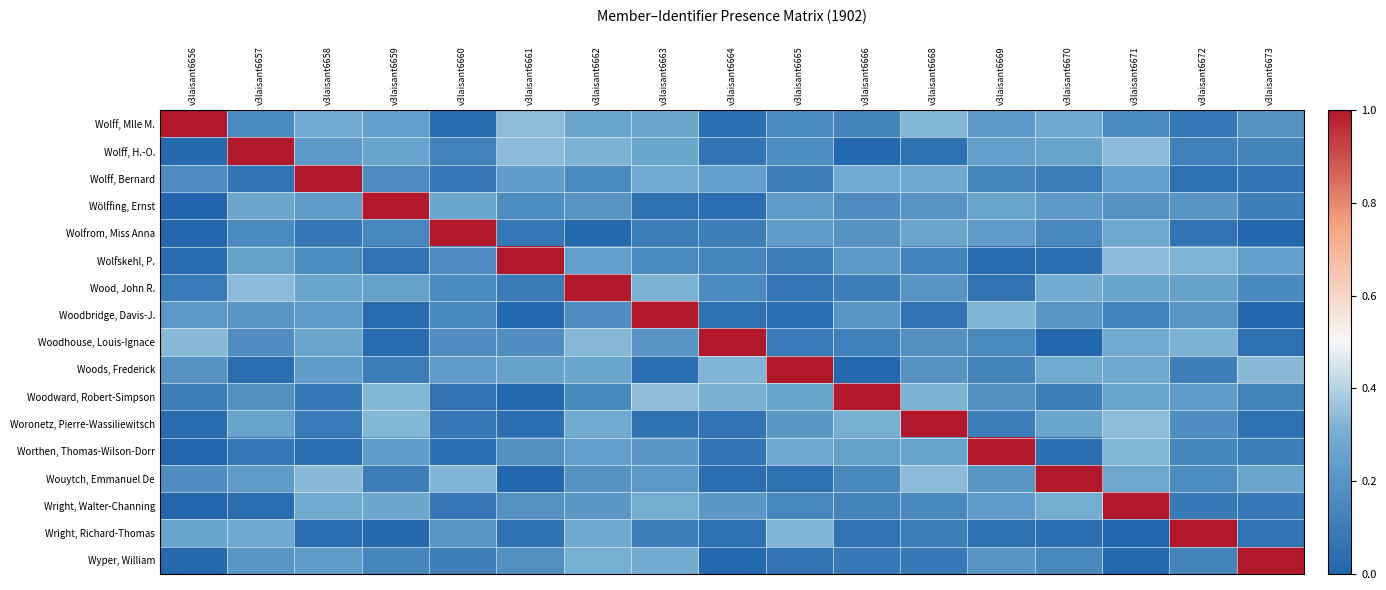

Reading left to right, list all the values displayed in this chart.

Wolff, Mlle M.: v3laisant6656=1.0	v3laisant6657=0.2	v3laisant6658=0.3	v3laisant6659=0.2	v3laisant6660=0.0	v3laisant6661=0.3	v3laisant6662=0.3	v3laisant6663=0.3	v3laisant6664=0.0	v3laisant6665=0.2	v3laisant6666=0.1	v3laisant6668=0.3	v3laisant6669=0.2	v3laisant6670=0.3	v3laisant6671=0.2	v3laisant6672=0.1	v3laisant6673=0.2
Wolff, H.-O.: v3laisant6656=0.0	v3laisant6657=1.0	v3laisant6658=0.2	v3laisant6659=0.3	v3laisant6660=0.1	v3laisant6661=0.3	v3laisant6662=0.3	v3laisant6663=0.3	v3laisant6664=0.1	v3laisant6665=0.2	v3laisant6666=0.0	v3laisant6668=0.1	v3laisant6669=0.2	v3laisant6670=0.3	v3laisant6671=0.3	v3laisant6672=0.1	v3laisant6673=0.1
Wolff, Bernard: v3laisant6656=0.2	v3laisant6657=0.1	v3laisant6658=1.0	v3laisant6659=0.2	v3laisant6660=0.1	v3laisant6661=0.2	v3laisant6662=0.2	v3laisant6663=0.3	v3laisant6664=0.2	v3laisant6665=0.1	v3laisant6666=0.3	v3laisant6668=0.3	v3laisant6669=0.1	v3laisant6670=0.1	v3laisant6671=0.2	v3laisant6672=0.0	v3laisant6673=0.1
Wölffing, Ernst: v3laisant6656=0.0	v3laisant6657=0.3	v3laisant6658=0.2	v3laisant6659=1.0	v3laisant6660=0.3	v3laisant6661=0.2	v3laisant6662=0.2	v3laisant6663=0.0	v3laisant6664=0.0	v3laisant6665=0.2	v3laisant6666=0.2	v3laisant6668=0.2	v3laisant6669=0.3	v3laisant6670=0.2	v3laisant6671=0.2	v3laisant6672=0.2	v3laisant6673=0.1
Wolfrom, Miss Anna: v3laisant6656=0.0	v3laisant6657=0.2	v3laisant6658=0.1	v3laisant6659=0.1	v3laisant6660=1.0	v3laisant6661=0.1	v3laisant6662=0.0	v3laisant6663=0.1	v3laisant6664=0.1	v3laisant6665=0.2	v3laisant6666=0.2	v3laisant6668=0.3	v3laisant6669=0.2	v3laisant6670=0.1	v3laisant6671=0.3	v3laisant6672=0.1	v3laisant6673=0.0
Wolfskehl, P.: v3laisant6656=0.0	v3laisant6657=0.3	v3laisant6658=0.2	v3laisant6659=0.1	v3laisant6660=0.2	v3laisant6661=1.0	v3laisant6662=0.2	v3laisant6663=0.2	v3laisant6664=0.1	v3laisant6665=0.1	v3laisant6666=0.2	v3laisant6668=0.1	v3laisant6669=0.0	v3laisant6670=0.0	v3laisant6671=0.3	v3laisant6672=0.3	v3laisant6673=0.2
Wood, John R.: v3laisant6656=0.1	v3laisant6657=0.3	v3laisant6658=0.3	v3laisant6659=0.3	v3laisant6660=0.2	v3laisant6661=0.1	v3laisant6662=1.0	v3laisant6663=0.3	v3laisant6664=0.2	v3laisant6665=0.1	v3laisant6666=0.1	v3laisant6668=0.2	v3laisant6669=0.1	v3laisant6670=0.3	v3laisant6671=0.3	v3laisant6672=0.3	v3laisant6673=0.2
Woodbridge, Davis-J.: v3laisant6656=0.2	v3laisant6657=0.2	v3laisant6658=0.2	v3laisant6659=0.0	v3laisant6660=0.1	v3laisant6661=0.0	v3laisant6662=0.2	v3laisant6663=1.0	v3laisant6664=0.1	v3laisant6665=0.0	v3laisant6666=0.2	v3laisant6668=0.1	v3laisant6669=0.3	v3laisant6670=0.2	v3laisant6671=0.1	v3laisant6672=0.2	v3laisant6673=0.0
Woodhouse, Louis-Ignace: v3laisant6656=0.3	v3laisant6657=0.2	v3laisant6658=0.3	v3laisant6659=0.0	v3laisant6660=0.2	v3laisant6661=0.2	v3laisant6662=0.3	v3laisant6663=0.2	v3laisant6664=1.0	v3laisant6665=0.1	v3laisant6666=0.1	v3laisant6668=0.2	v3laisant6669=0.2	v3laisant6670=0.0	v3laisant6671=0.3	v3laisant6672=0.3	v3laisant6673=0.0
Woods, Frederick: v3laisant6656=0.2	v3laisant6657=0.0	v3laisant6658=0.2	v3laisant6659=0.1	v3laisant6660=0.2	v3laisant6661=0.3	v3laisant6662=0.3	v3laisant6663=0.0	v3laisant6664=0.3	v3laisant6665=1.0	v3laisant6666=0.0	v3laisant6668=0.2	v3laisant6669=0.1	v3laisant6670=0.3	v3laisant6671=0.3	v3laisant6672=0.1	v3laisant6673=0.3
Woodward, Robert-Simpson: v3laisant6656=0.1	v3laisant6657=0.2	v3laisant6658=0.1	v3laisant6659=0.3	v3laisant6660=0.1	v3laisant6661=0.0	v3laisant6662=0.2	v3laisant6663=0.3	v3laisant6664=0.3	v3laisant6665=0.3	v3laisant6666=1.0	v3laisant6668=0.3	v3laisant6669=0.2	v3laisant6670=0.1	v3laisant6671=0.3	v3laisant6672=0.2	v3laisant6673=0.1
Woronetz, Pierre-Wassiliewitsch: v3laisant6656=0.0	v3laisant6657=0.3	v3laisant6658=0.1	v3laisant6659=0.3	v3laisant6660=0.1	v3laisant6661=0.0	v3laisant6662=0.3	v3laisant6663=0.1	v3laisant6664=0.1	v3laisant6665=0.2	v3laisant6666=0.3	v3laisant6668=1.0	v3laisant6669=0.1	v3laisant6670=0.3	v3laisant6671=0.3	v3laisant6672=0.2	v3laisant6673=0.1
Worthen, Thomas-Wilson-Dorr: v3laisant6656=0.0	v3laisant6657=0.1	v3laisant6658=0.0	v3laisant6659=0.2	v3laisant6660=0.0	v3laisant6661=0.2	v3laisant6662=0.2	v3laisant6663=0.2	v3laisant6664=0.1	v3laisant6665=0.3	v3laisant6666=0.3	v3laisant6668=0.3	v3laisant6669=1.0	v3laisant6670=0.0	v3laisant6671=0.3	v3laisant6672=0.1	v3laisant6673=0.1
Wouytch, Emmanuel De: v3laisant6656=0.2	v3laisant6657=0.2	v3laisant6658=0.3	v3laisant6659=0.1	v3laisant6660=0.3	v3laisant6661=0.0	v3laisant6662=0.2	v3laisant6663=0.2	v3laisant6664=0.0	v3laisant6665=0.0	v3laisant6666=0.1	v3laisant6668=0.3	v3laisant6669=0.2	v3laisant6670=1.0	v3laisant6671=0.3	v3laisant6672=0.2	v3laisant6673=0.3
Wright, Walter-Channing: v3laisant6656=0.0	v3laisant6657=0.0	v3laisant6658=0.3	v3laisant6659=0.3	v3laisant6660=0.1	v3laisant6661=0.2	v3laisant6662=0.2	v3laisant6663=0.3	v3laisant6664=0.2	v3laisant6665=0.1	v3laisant6666=0.1	v3laisant6668=0.1	v3laisant6669=0.2	v3laisant6670=0.3	v3laisant6671=1.0	v3laisant6672=0.1	v3laisant6673=0.1
Wright, Richard-Thomas: v3laisant6656=0.3	v3laisant6657=0.3	v3laisant6658=0.0	v3laisant6659=0.0	v3laisant6660=0.2	v3laisant6661=0.1	v3laisant6662=0.3	v3laisant6663=0.1	v3laisant6664=0.1	v3laisant6665=0.3	v3laisant6666=0.1	v3laisant6668=0.1	v3laisant6669=0.1	v3laisant6670=0.0	v3laisant6671=0.0	v3laisant6672=1.0	v3laisant6673=0.1
Wyper, William: v3laisant6656=0.0	v3laisant6657=0.2	v3laisant6658=0.2	v3laisant6659=0.1	v3laisant6660=0.1	v3laisant6661=0.2	v3laisant6662=0.3	v3laisant6663=0.3	v3laisant6664=0.0	v3laisant6665=0.1	v3laisant6666=0.1	v3laisant6668=0.1	v3laisant6669=0.2	v3laisant6670=0.1	v3laisant6671=0.0	v3laisant6672=0.1	v3laisant6673=1.0